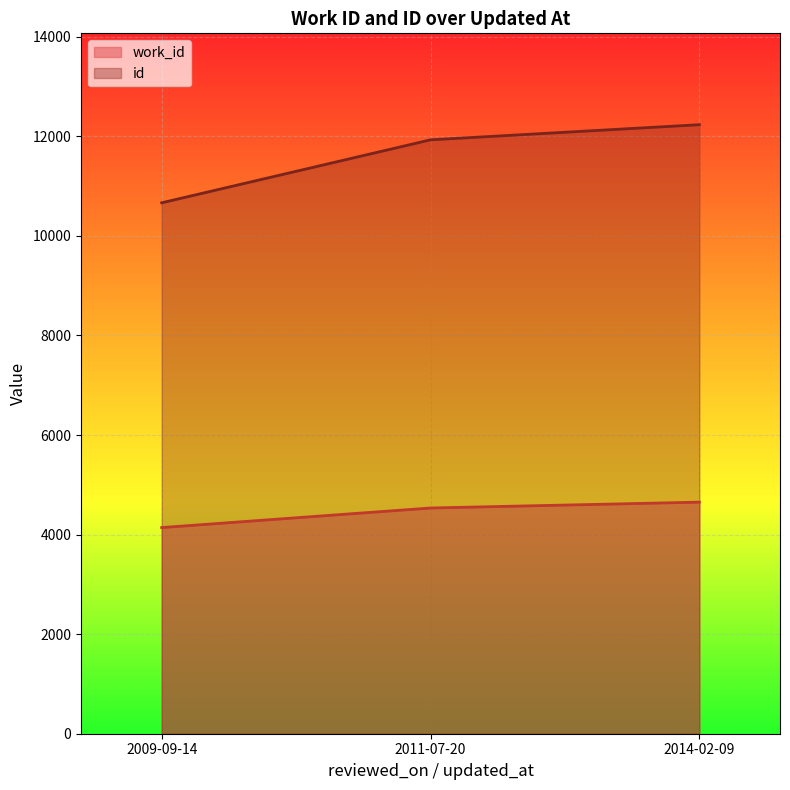

At how many categories does at least one series exceed 4688?

3